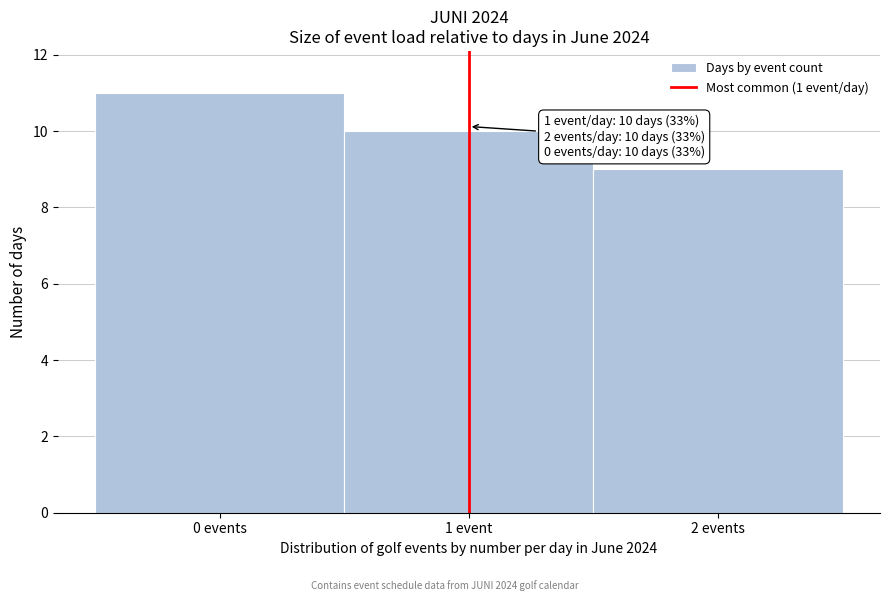

Reading left to right, list all the values displayed in this chart.

11	10	9